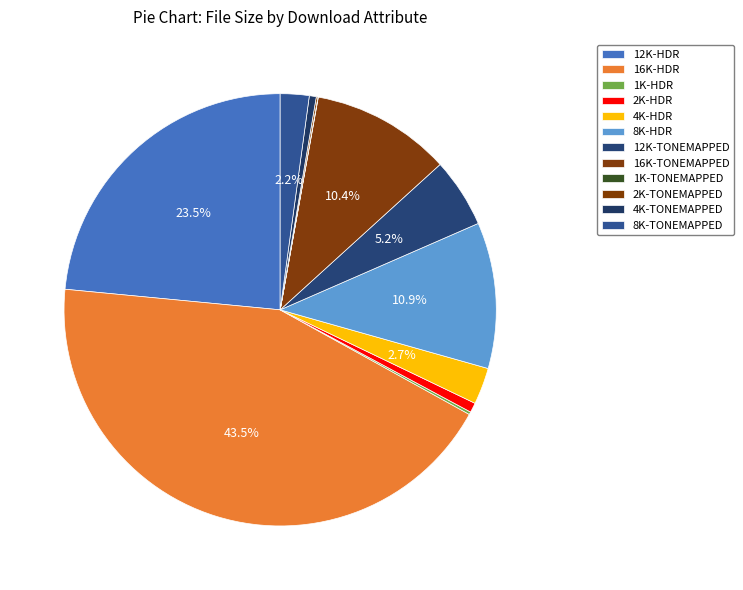

Which has a higher value, 12K-HDR or 1K-TONEMAPPED?

12K-HDR